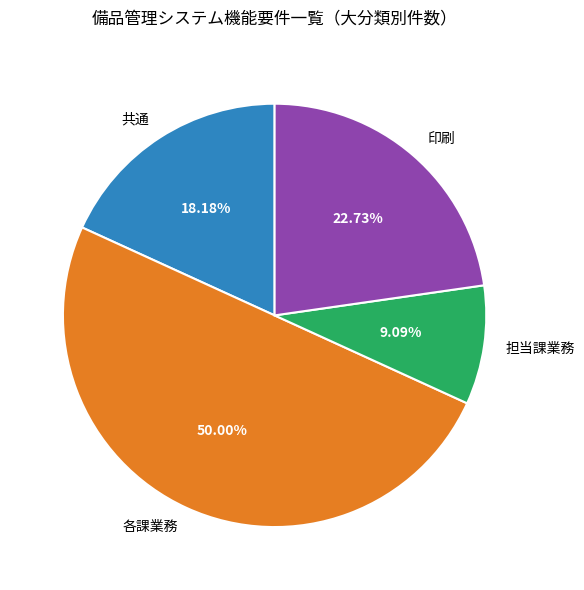

To the nearest percent, what portion does 各課業務 represent?

50%